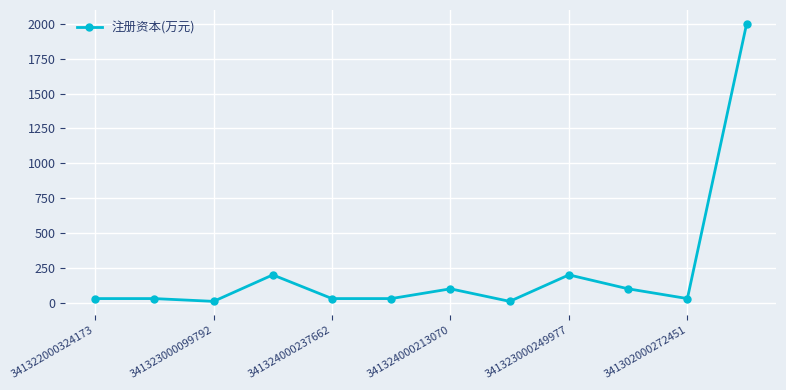

What is the sum of all values?

2770